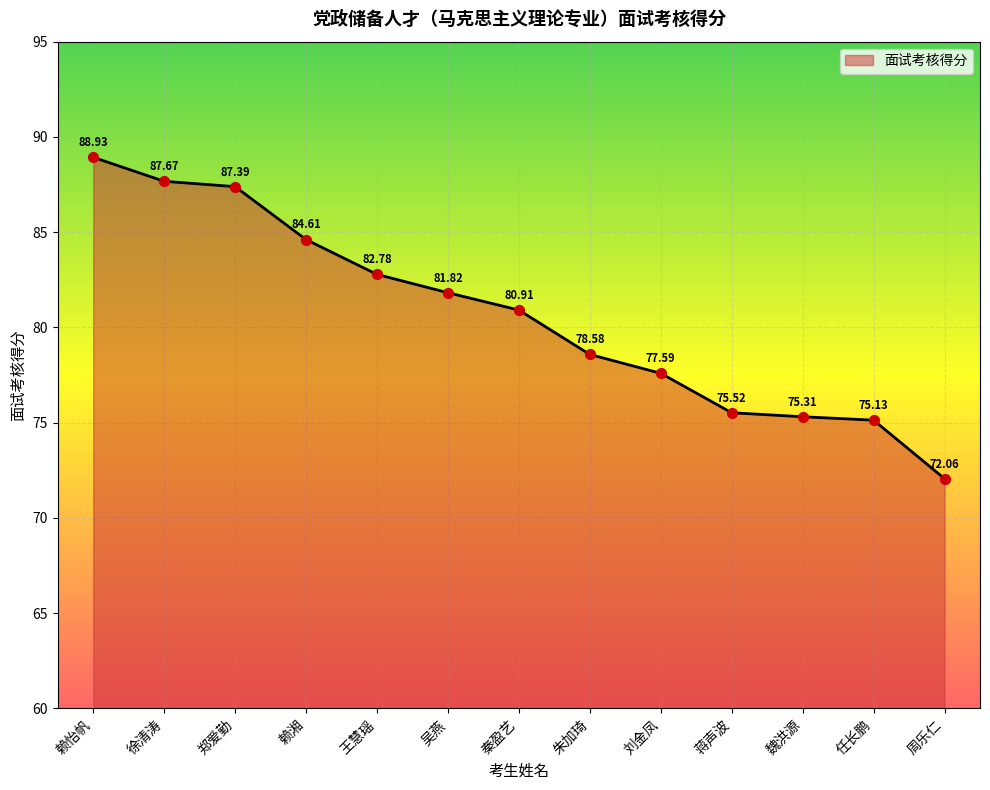

Which has a higher value, 周乐仁 or 吴燕?

吴燕